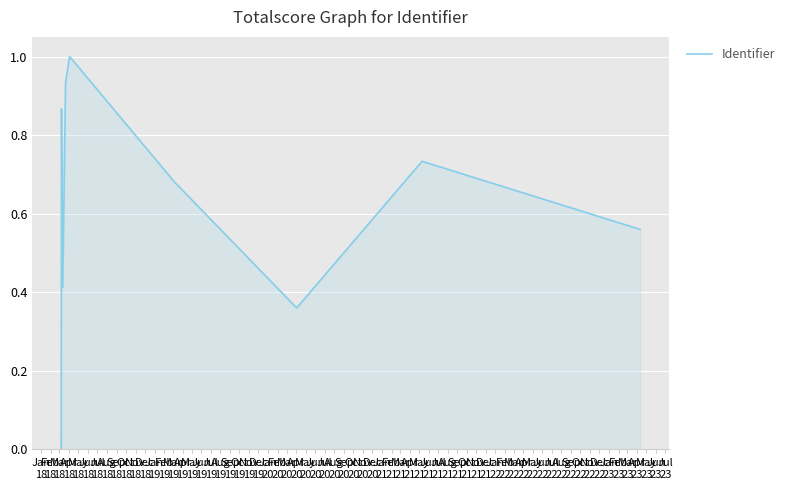

How many lines are shown in the chart?

1